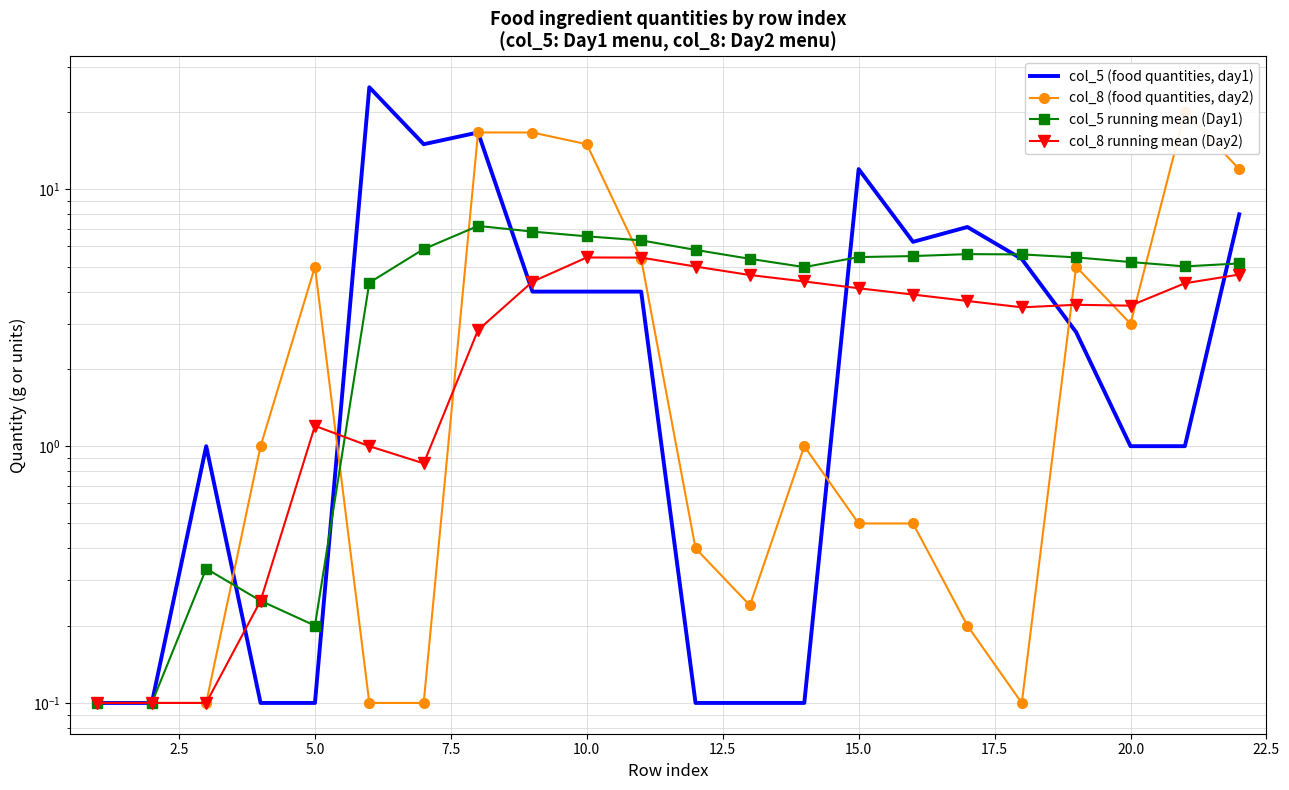

What are all the series names shown in the legend?

col_5 (food quantities, day1), col_8 (food quantities, day2), col_5 running mean (Day1), col_8 running mean (Day2)